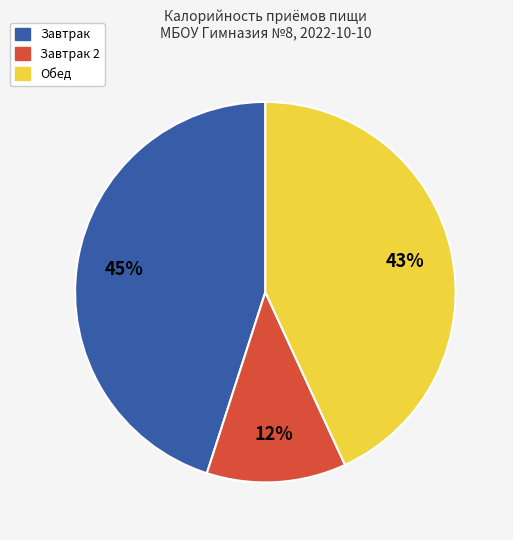

To the nearest percent, what is the average slice percentage?

33%